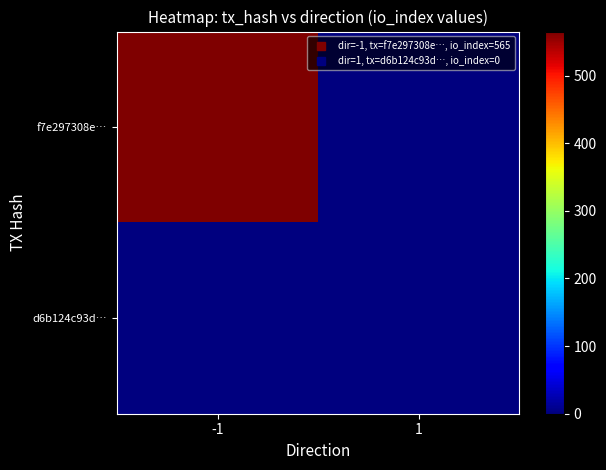

At which category is the sum across all series the highest?

-1